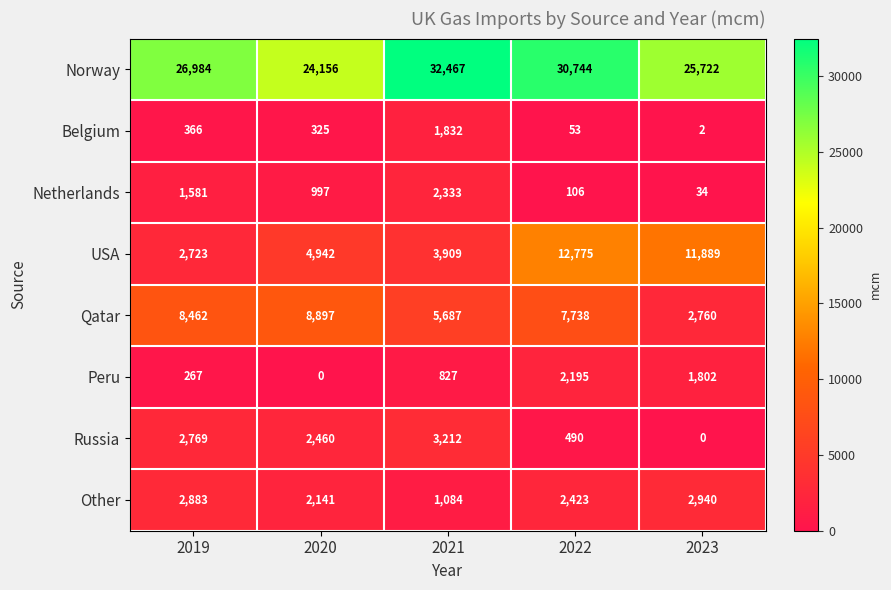

Which category has the highest value in the Norway series?

2021